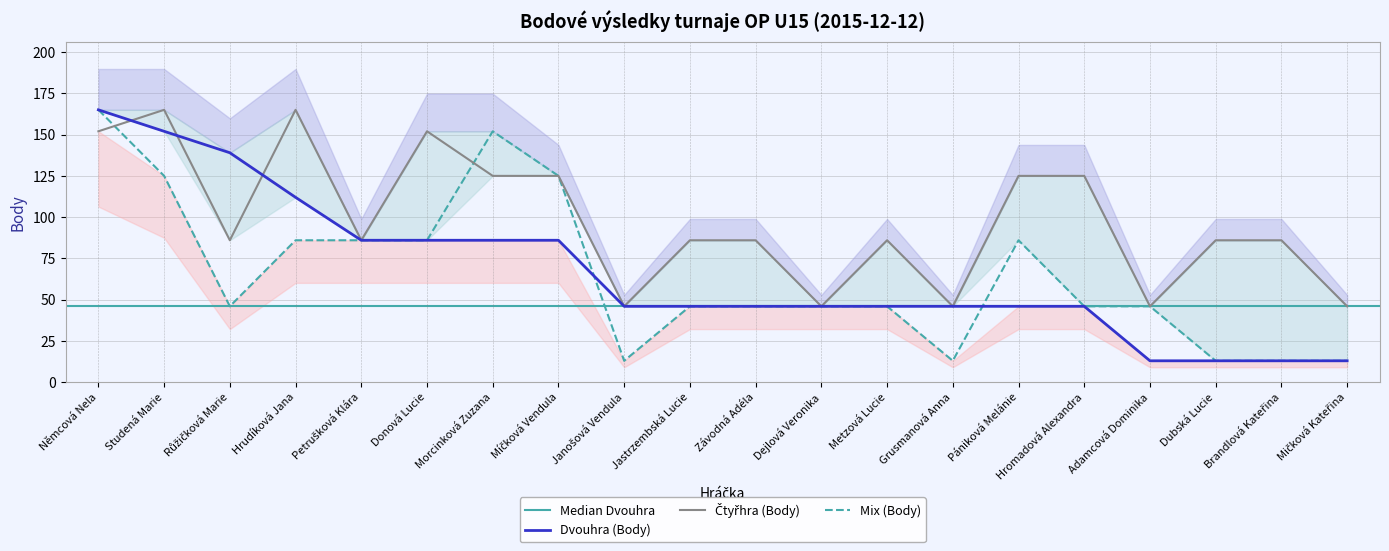

Count the number of categories in the chart.

20